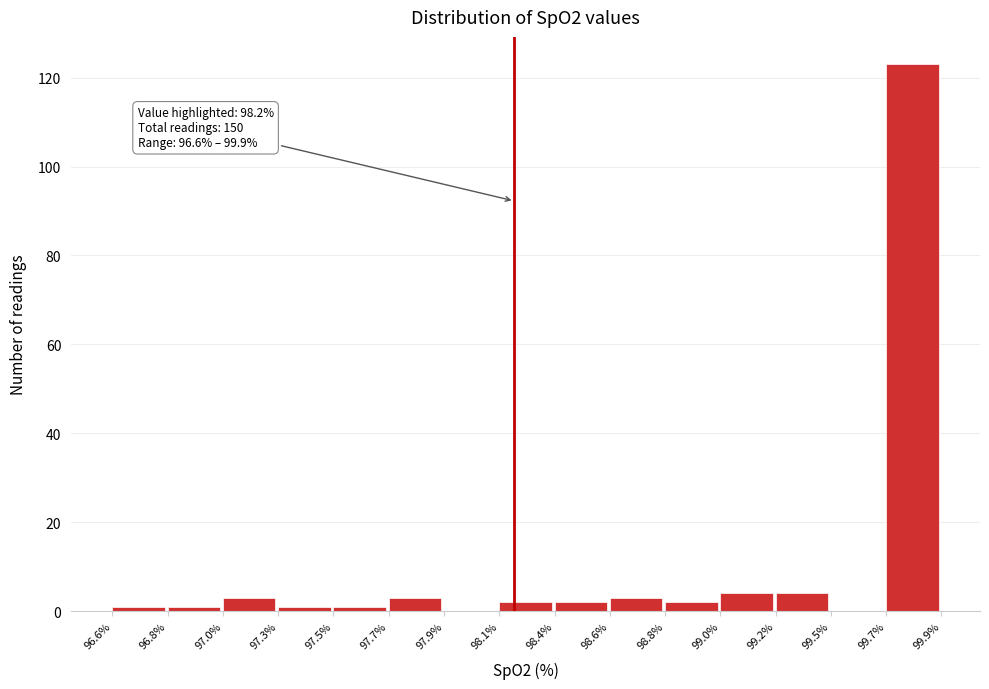

Reading right to left, transcribe all the data shown in this chart.

99.7%=123	99.5%=0	99.2%=4	99.0%=4	98.8%=2	98.6%=3	98.4%=2	98.1%=2	97.9%=0	97.7%=3	97.5%=1	97.3%=1	97.0%=3	96.8%=1	96.6%=1